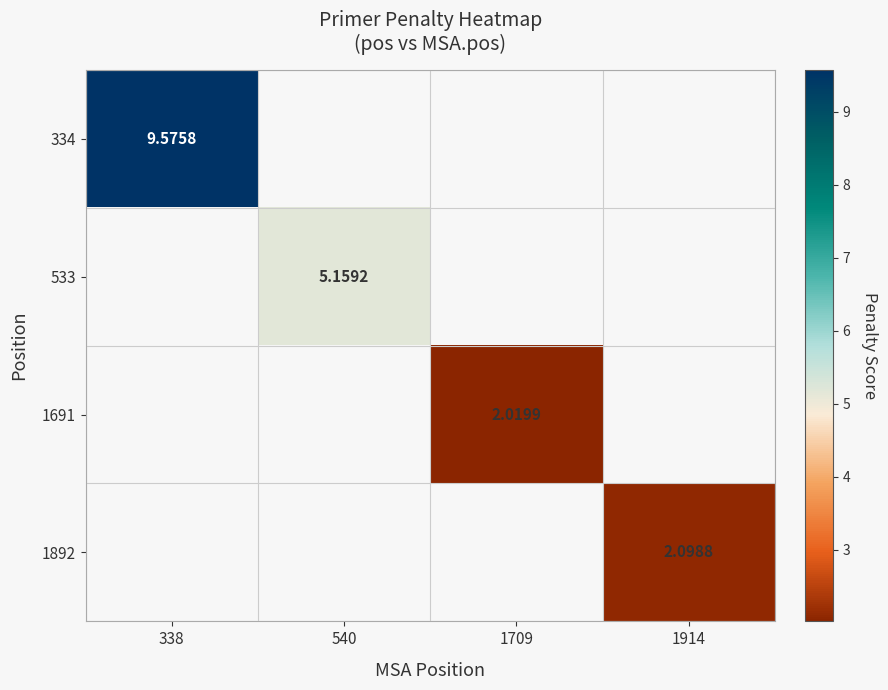

At which category does the chart reach its minimum across all series?

1709